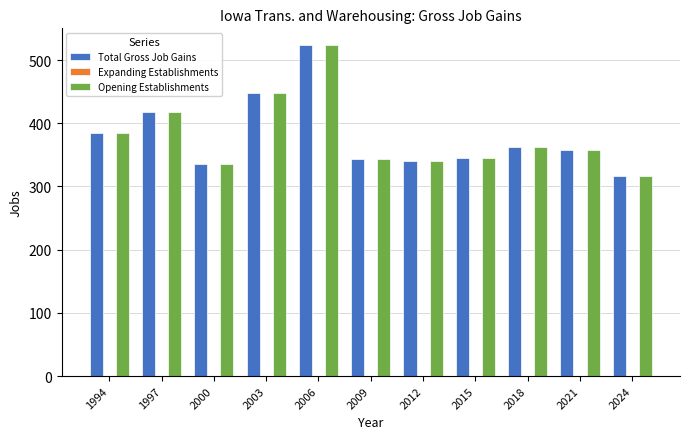

True or false: Total Gross Job Gains has a value of 345 at 2015.

True